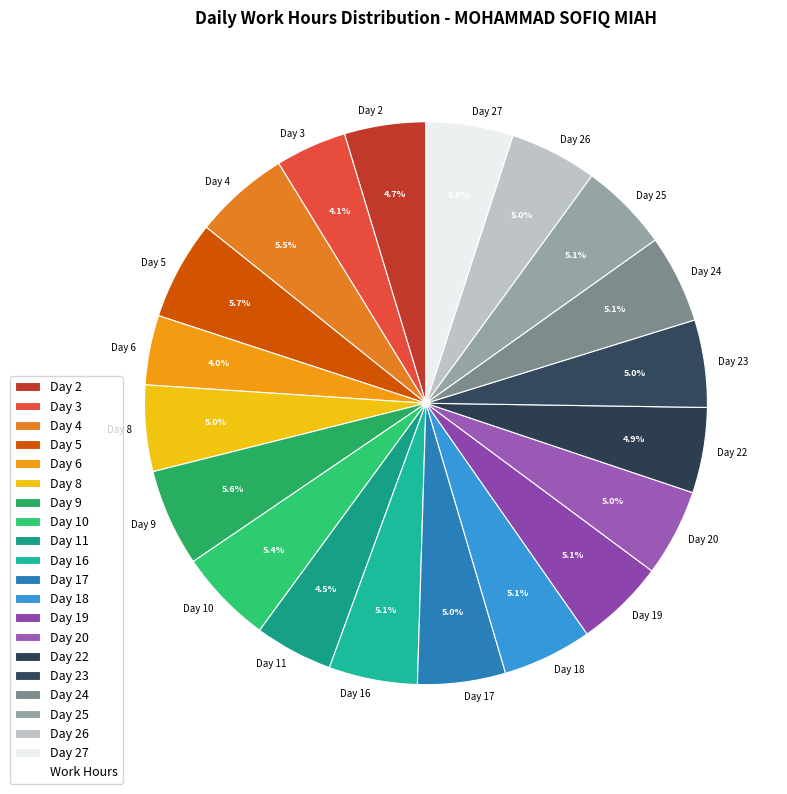

Do Day 23 and Day 22 together represent more than half of the pie?

No